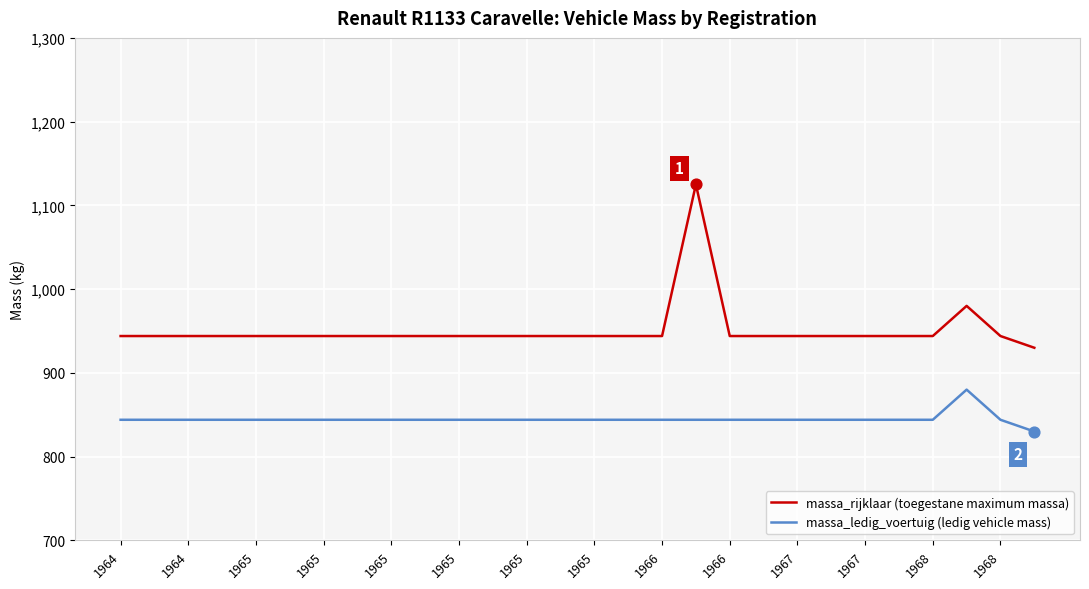

What are all the series names shown in the legend?

massa_rijklaar (toegestane maximum massa), massa_ledig_voertuig (ledig vehicle mass)